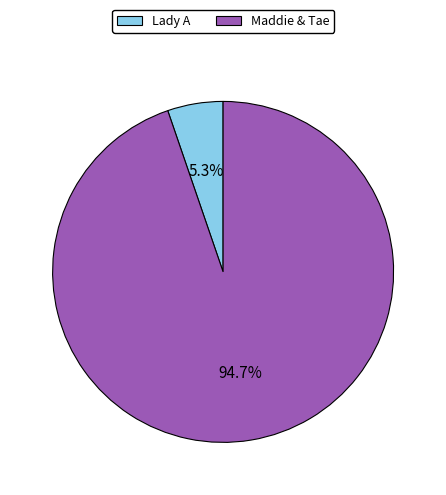

To the nearest percent, what is the combined percentage of Lady A and Maddie & Tae?

100%